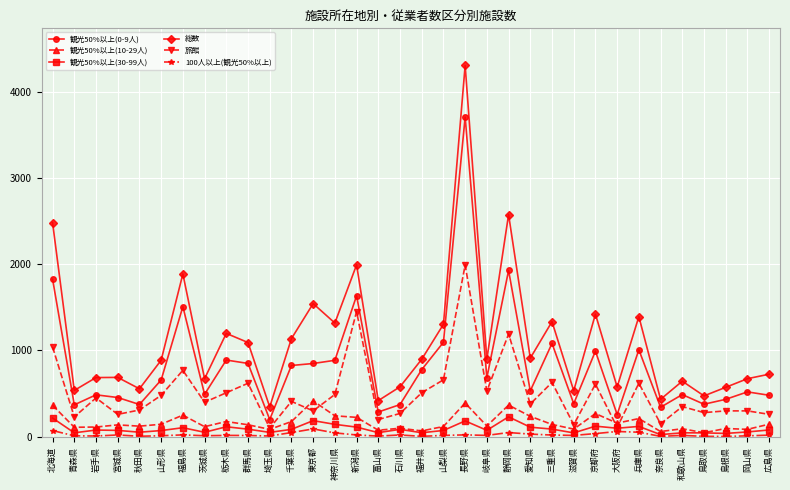

How many interior local valleys does the 総数 series have?

12